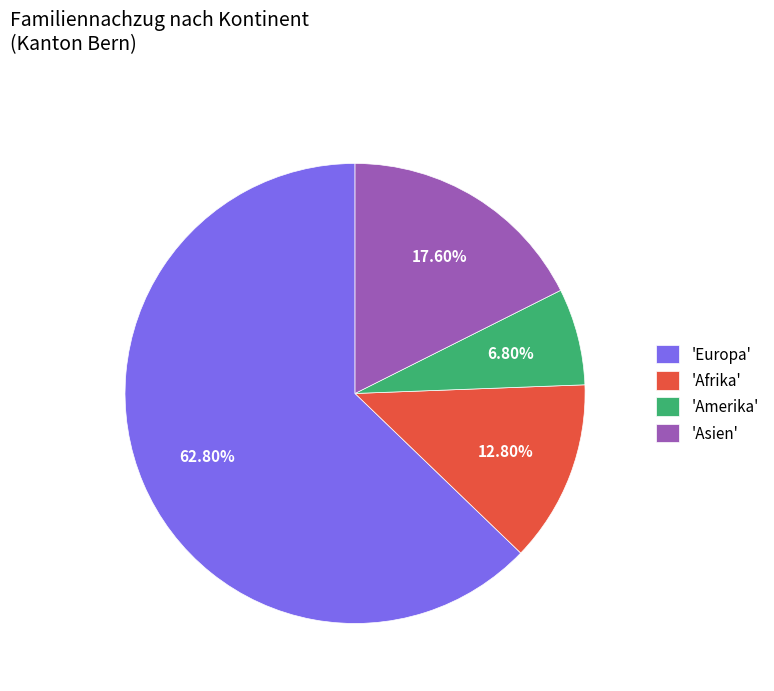

Is 'Asien' the majority of the pie?

No